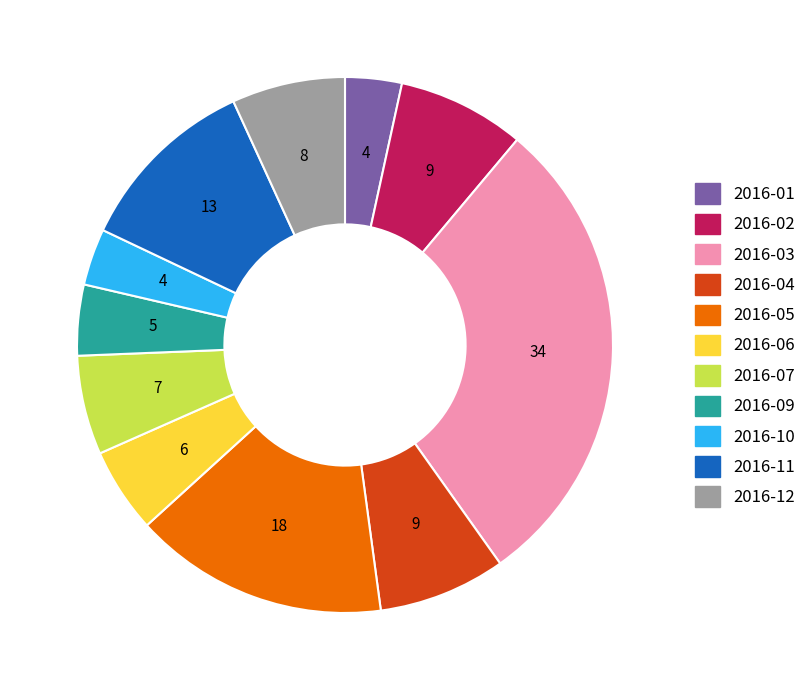

Does any single category account for the majority?

No